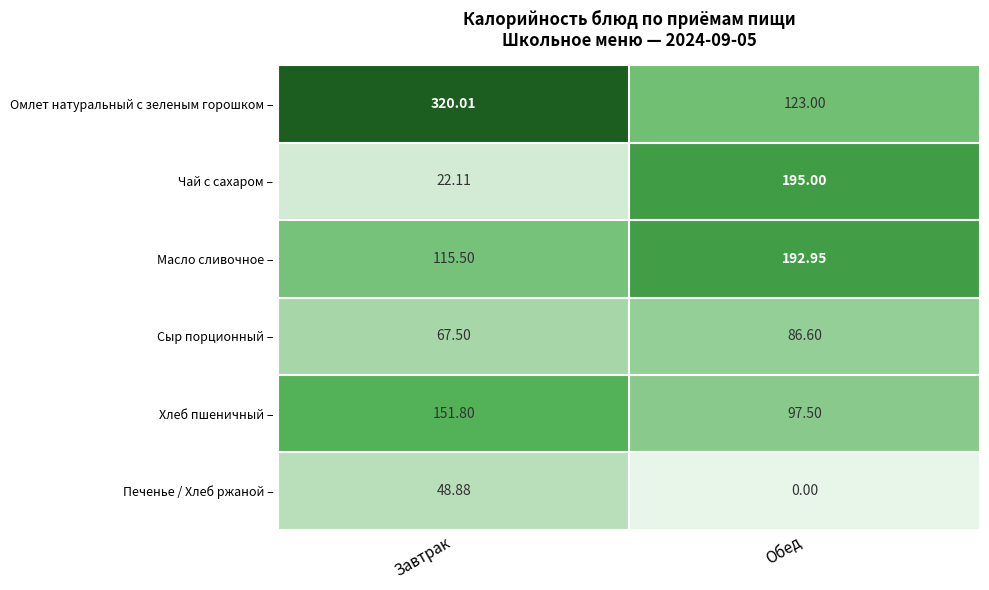

Which series has the largest total across all categories?

Омлет натуральный с зеленым горошком –